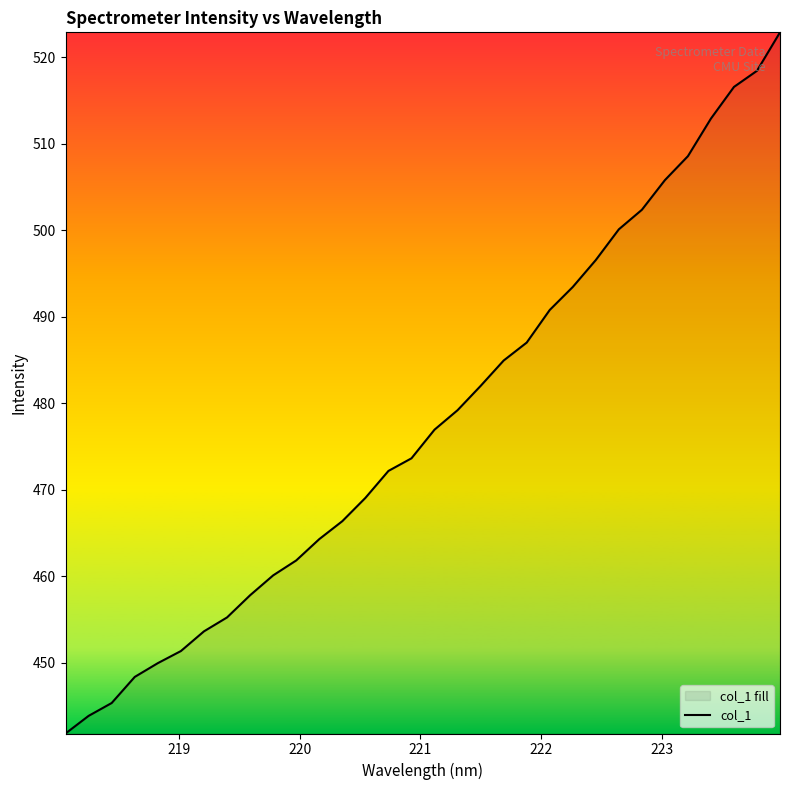

True or false: there are more than 0 points higher than both neighbors.

False